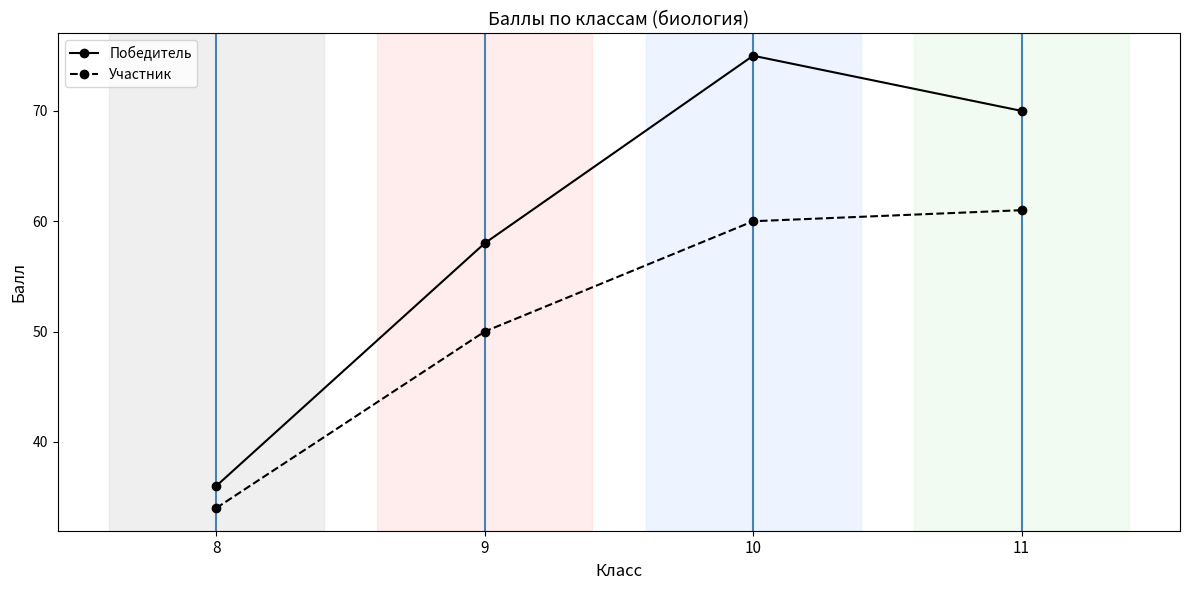

True or false: Участник and Победитель cross at least once.

False